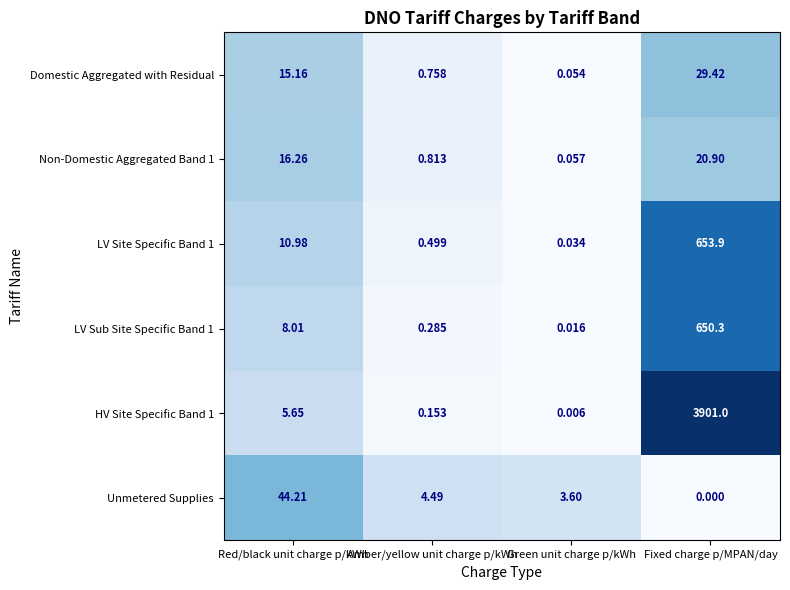

At which category is the sum across all series the highest?

Fixed charge p/MPAN/day